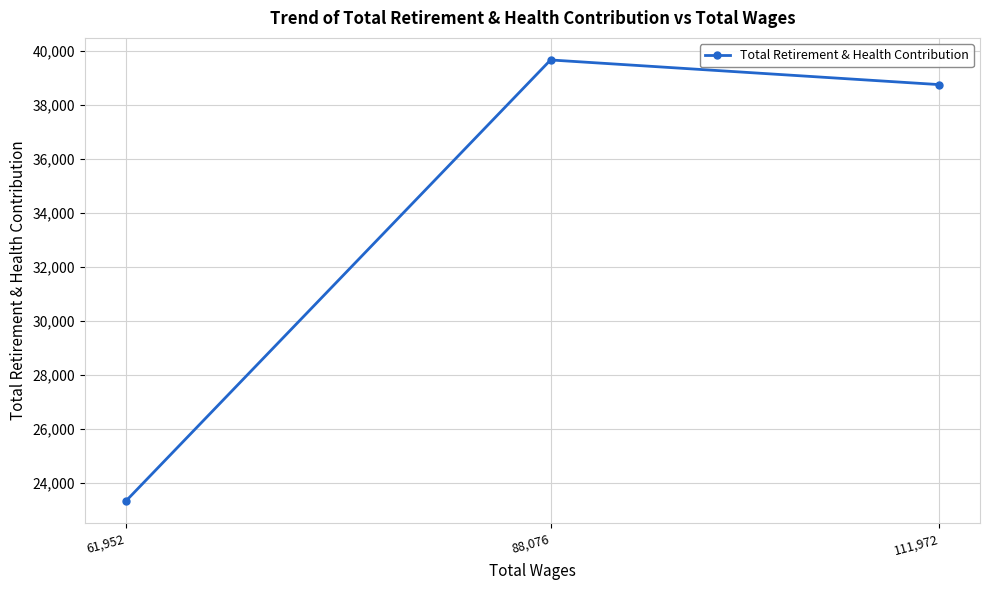

What is the difference between the values at 88,076 and 111,972?

913